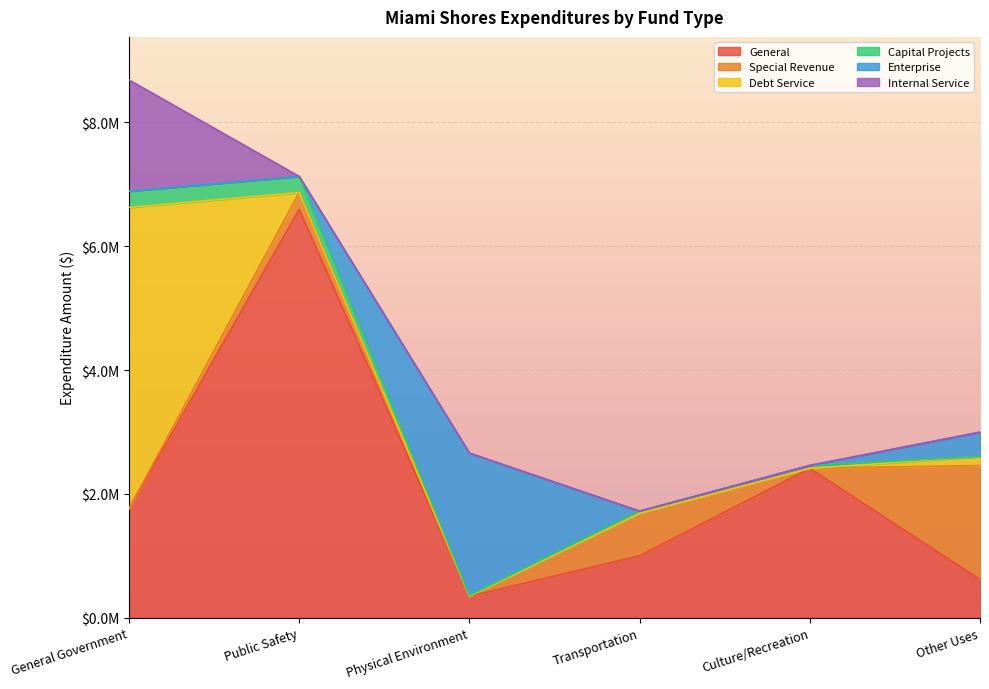

Where does the General series first go above 1761258?

Public Safety